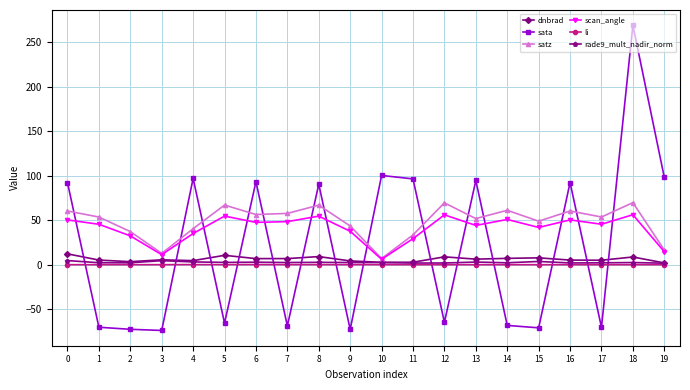

At which category does the chart reach its peak across all series?

18